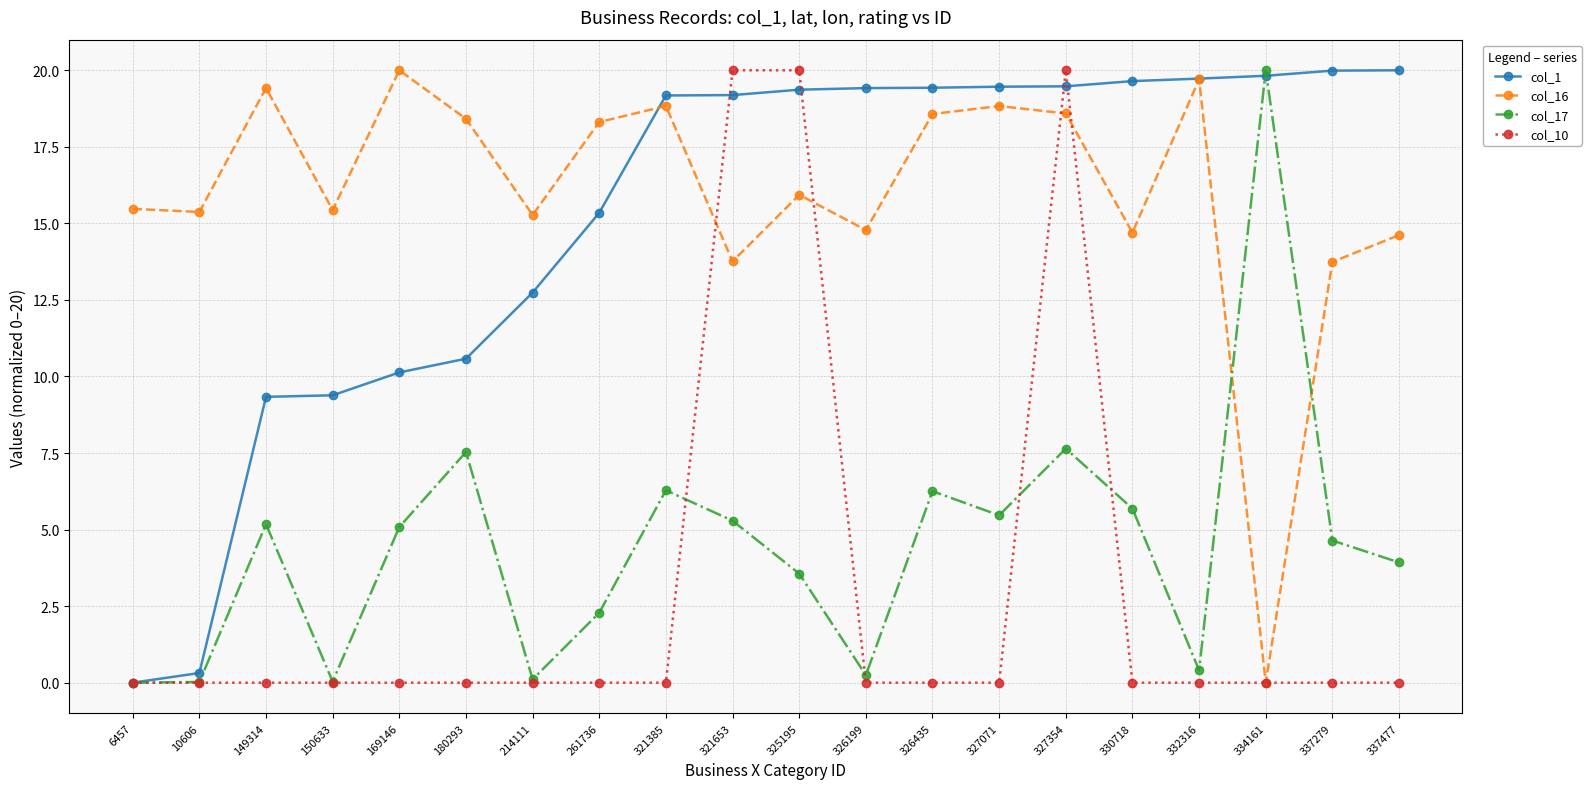

True or false: col_16 has a value of 15.4 at 150633.

True